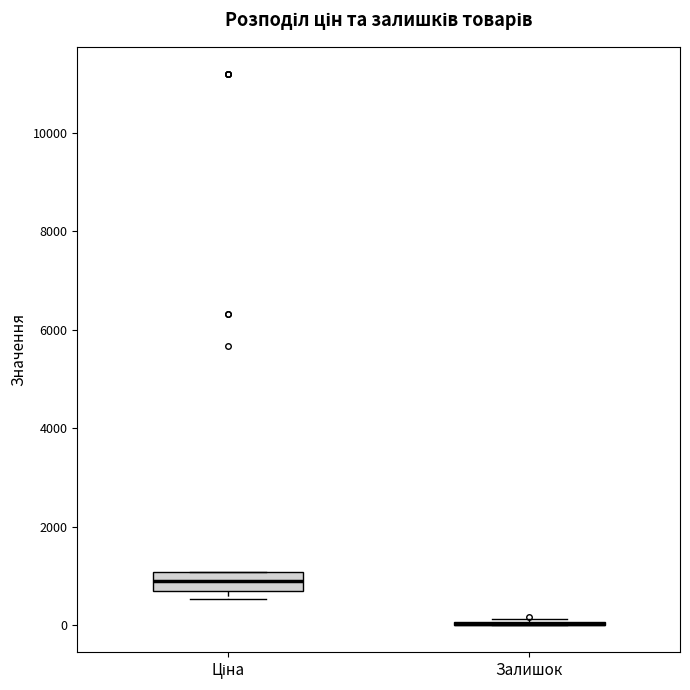

Reading left to right, read every box against the y-axis: the position of its median line, the range the box covers, and the ends of its whiskers. The values are not printed on the chart, so give them approximately, as read against the axis.

Ціна: median 800, box 600 to 1000, whiskers 600 (just below the box's lower edge) to 1000
Залишок: box collapsed to a line at 0, whiskers 0 to 200